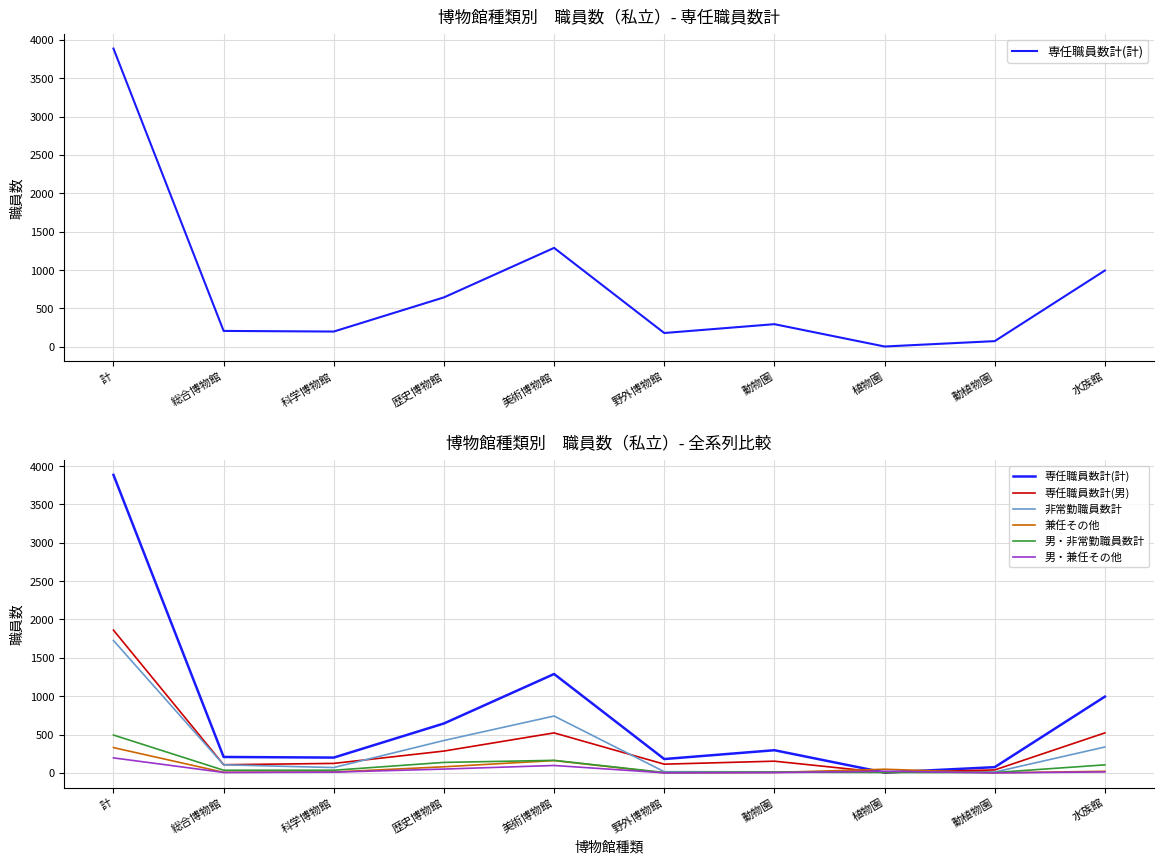

Is the value of 非常勤職員数計 at 総合博物館 greater than the value of 兼任その他 at 総合博物館?

Yes